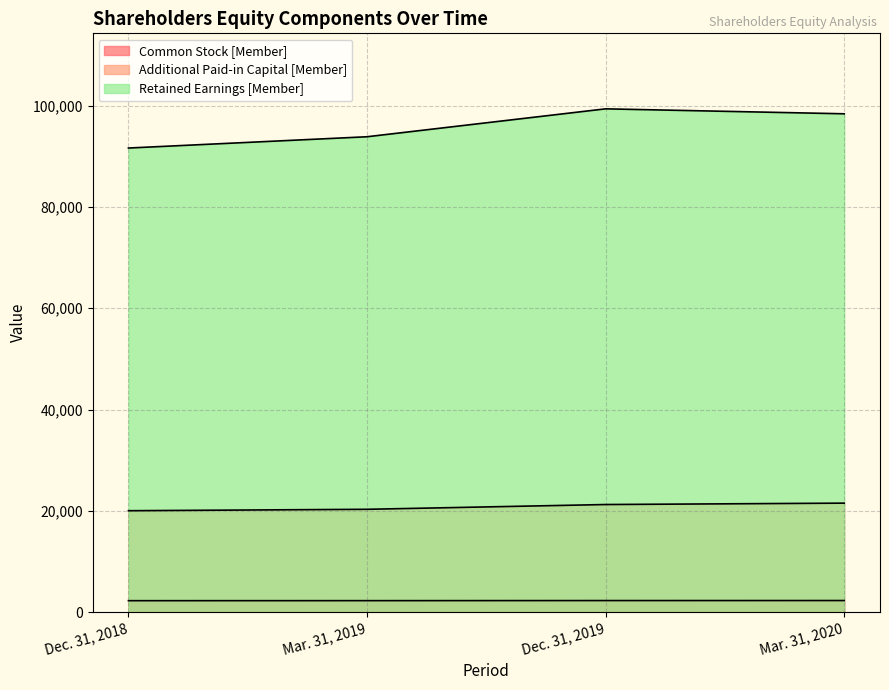

True or false: Retained Earnings [Member] and Common Stock [Member] intersect in this chart.

False